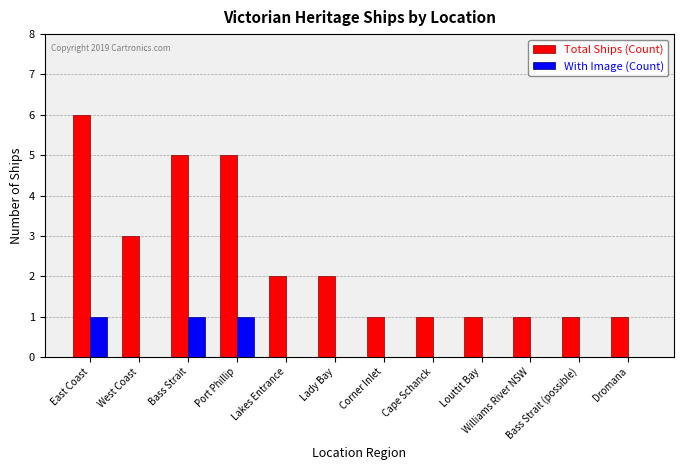

At which category is the sum across all series the highest?

East Coast